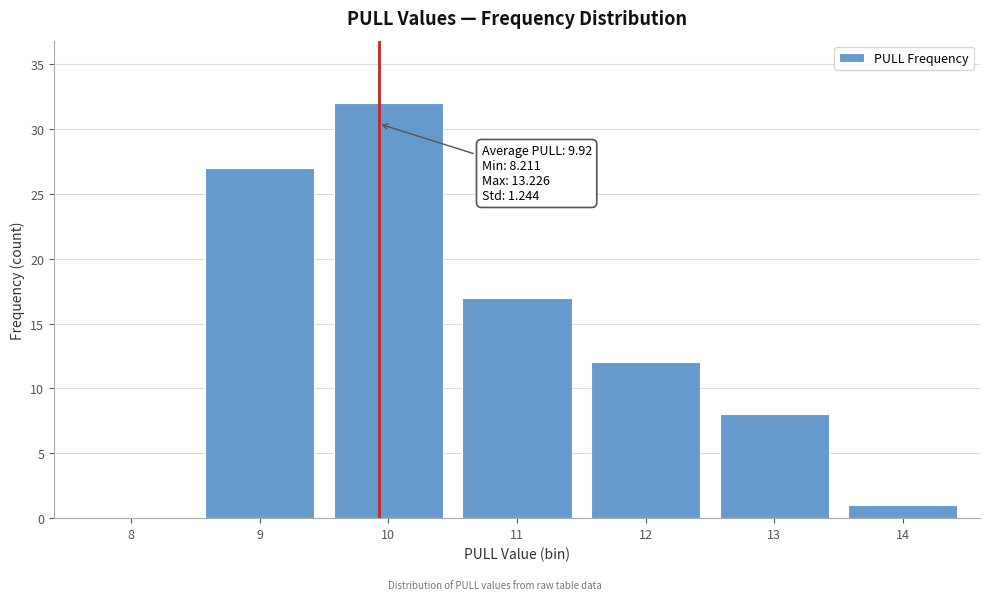

Reading left to right, transcribe all the data shown in this chart.

8=0	9=27	10=32	11=17	12=12	13=8	14=1